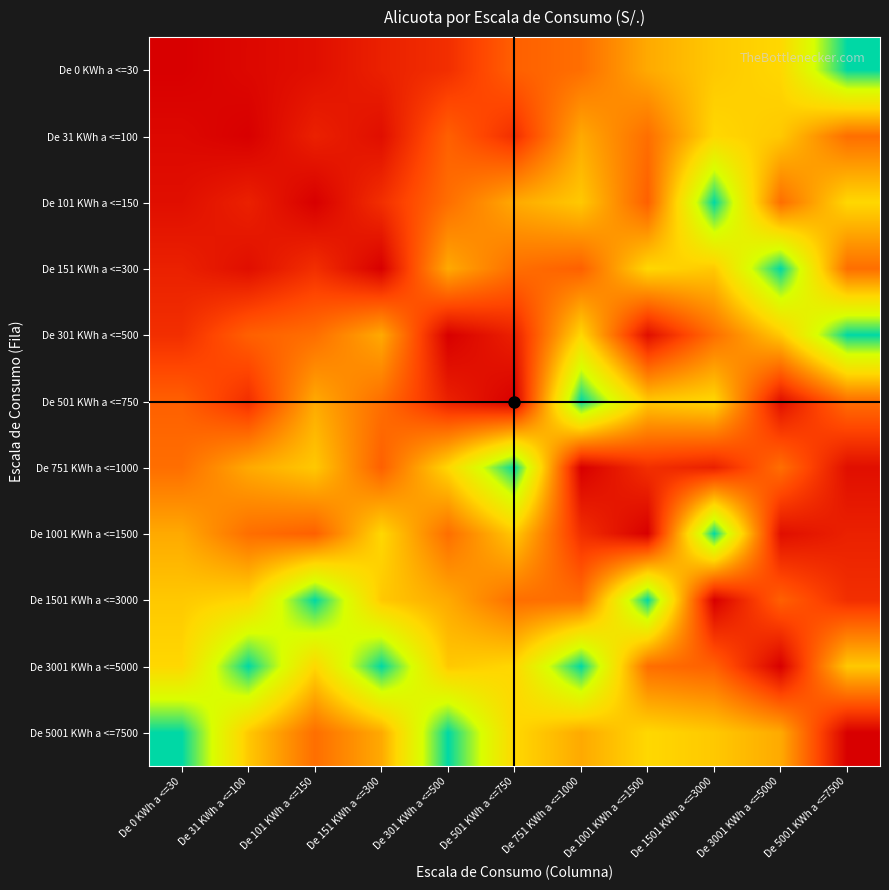

List the series in order of their peak value, lowest first.

De 31 KWh a <=100, De 0 KWh a <=30, De 101 KWh a <=150, De 151 KWh a <=300, De 301 KWh a <=500, De 501 KWh a <=750, De 751 KWh a <=1000, De 1001 KWh a <=1500, De 1501 KWh a <=3000, De 3001 KWh a <=5000, De 5001 KWh a <=7500